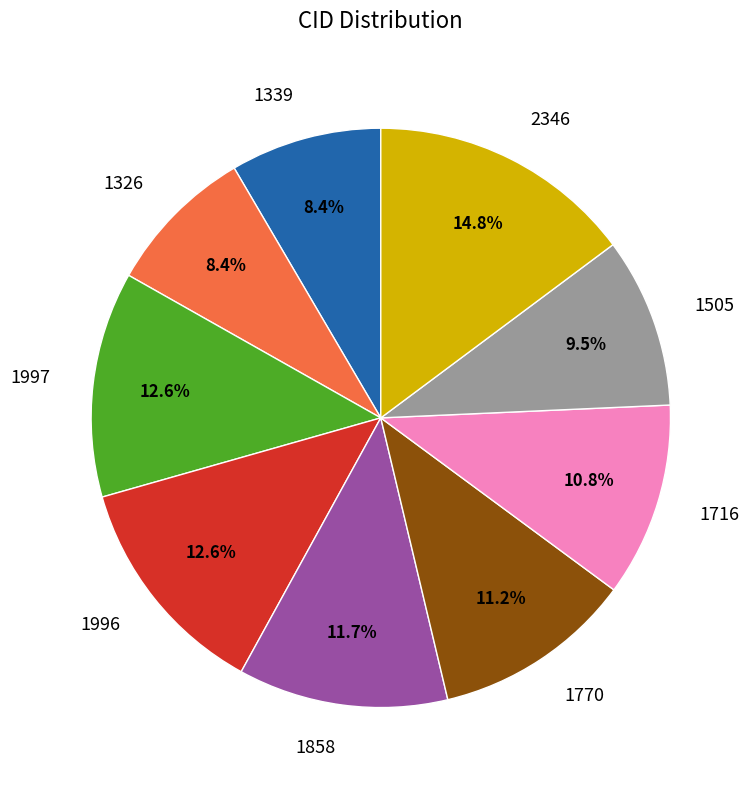

Does 1996 represent more than half of the total?

No